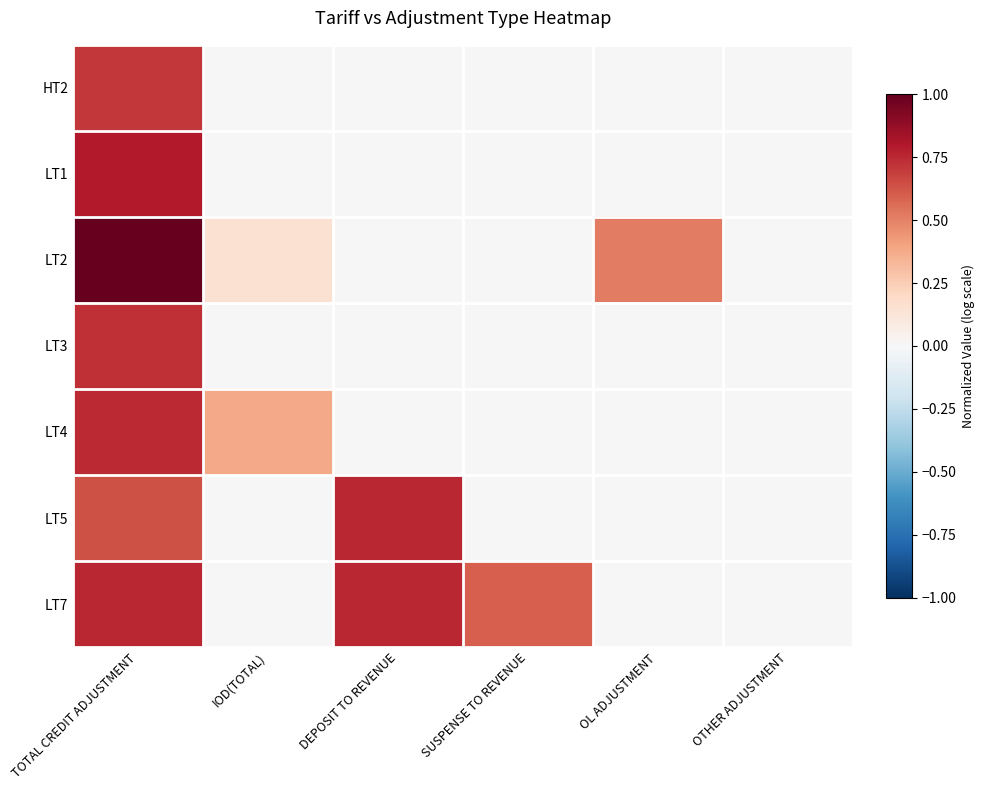

Reading left to right, extract all data points from this chart.

HT2: TOTAL CREDIT ADJUSTMENT=0.7	IOD(TOTAL)=0.0	DEPOSIT TO REVENUE=0.0	SUSPENSE TO REVENUE=0.0	OL ADJUSTMENT=0.0	OTHER ADJUSTMENT=0.0
LT1: TOTAL CREDIT ADJUSTMENT=0.8	IOD(TOTAL)=0.0	DEPOSIT TO REVENUE=0.0	SUSPENSE TO REVENUE=0.0	OL ADJUSTMENT=0.0	OTHER ADJUSTMENT=0.0
LT2: TOTAL CREDIT ADJUSTMENT=1.0	IOD(TOTAL)=0.1	DEPOSIT TO REVENUE=0.0	SUSPENSE TO REVENUE=0.0	OL ADJUSTMENT=0.5	OTHER ADJUSTMENT=0.0
LT3: TOTAL CREDIT ADJUSTMENT=0.7	IOD(TOTAL)=0.0	DEPOSIT TO REVENUE=0.0	SUSPENSE TO REVENUE=0.0	OL ADJUSTMENT=0.0	OTHER ADJUSTMENT=0.0
LT4: TOTAL CREDIT ADJUSTMENT=0.7	IOD(TOTAL)=0.4	DEPOSIT TO REVENUE=0.0	SUSPENSE TO REVENUE=0.0	OL ADJUSTMENT=0.0	OTHER ADJUSTMENT=0.0
LT5: TOTAL CREDIT ADJUSTMENT=0.6	IOD(TOTAL)=0.0	DEPOSIT TO REVENUE=0.8	SUSPENSE TO REVENUE=0.0	OL ADJUSTMENT=0.0	OTHER ADJUSTMENT=0.0
LT7: TOTAL CREDIT ADJUSTMENT=0.8	IOD(TOTAL)=0.0	DEPOSIT TO REVENUE=0.8	SUSPENSE TO REVENUE=0.6	OL ADJUSTMENT=0.0	OTHER ADJUSTMENT=0.0